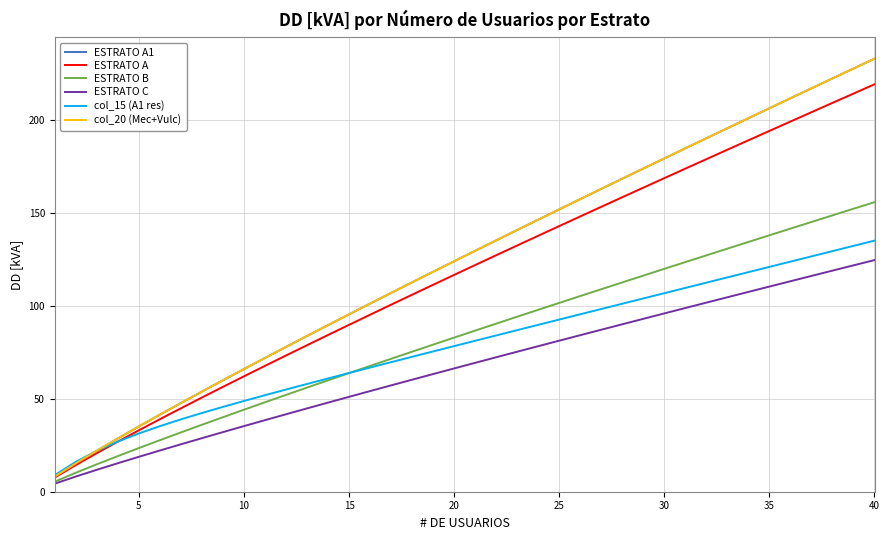

What is the value of the col_20 (Mec+Vulc) point at the 25th from the left?

151.9